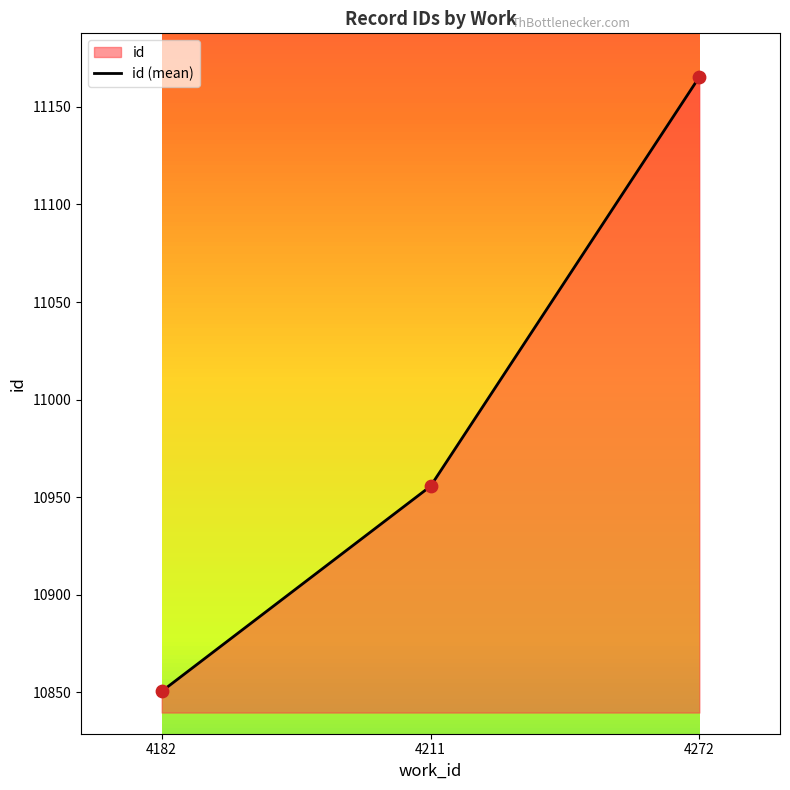

Between 4211 and 4272, which is larger?

4272